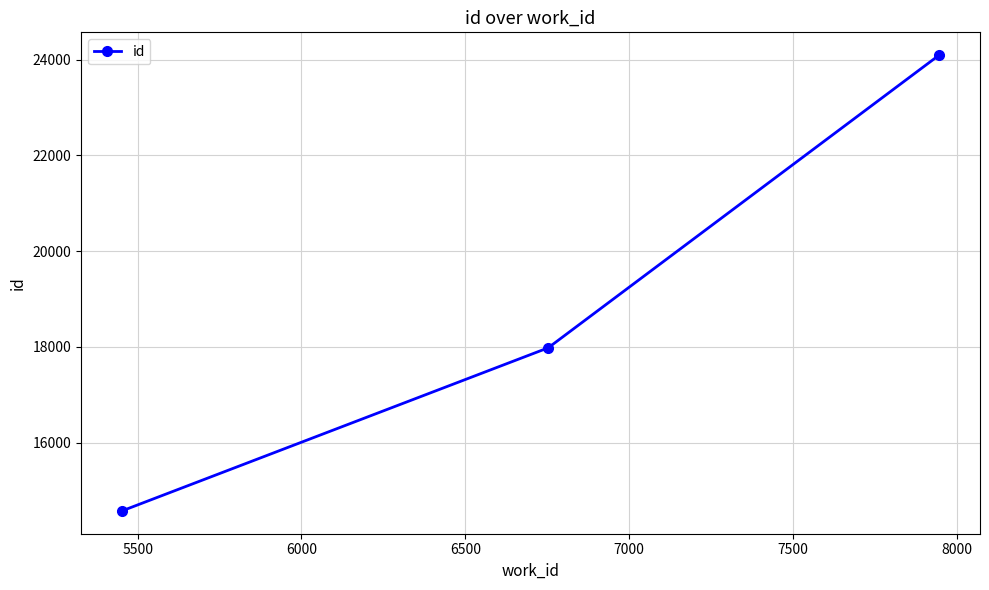

What is the sum of all values?

56649